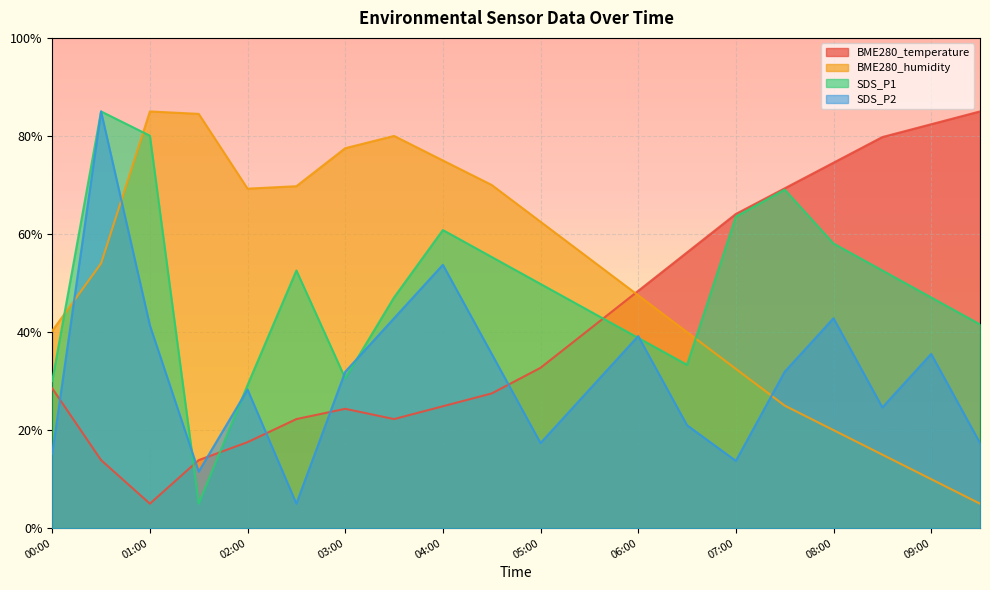

At which category does BME280_temperature reach its first local valley?

01:00